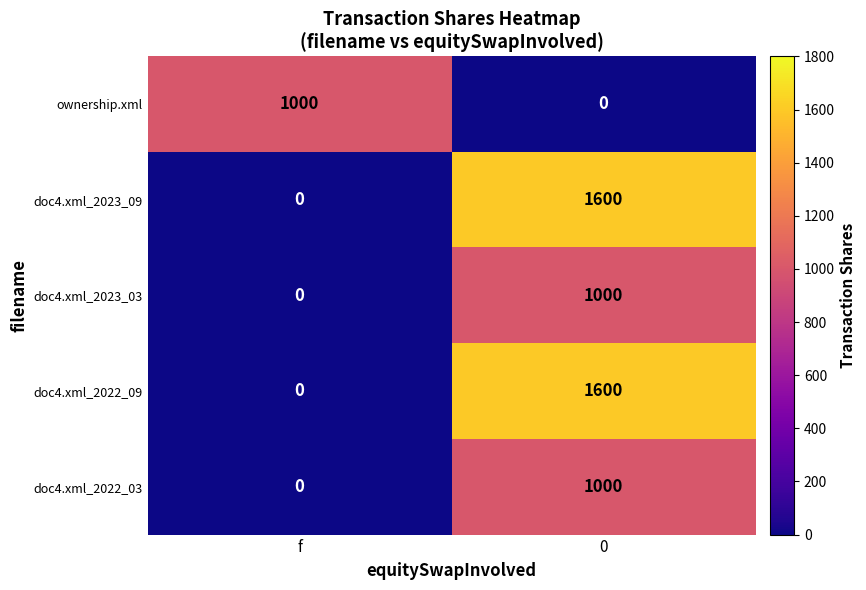

What is the difference between the highest and lowest values at 0?

1600